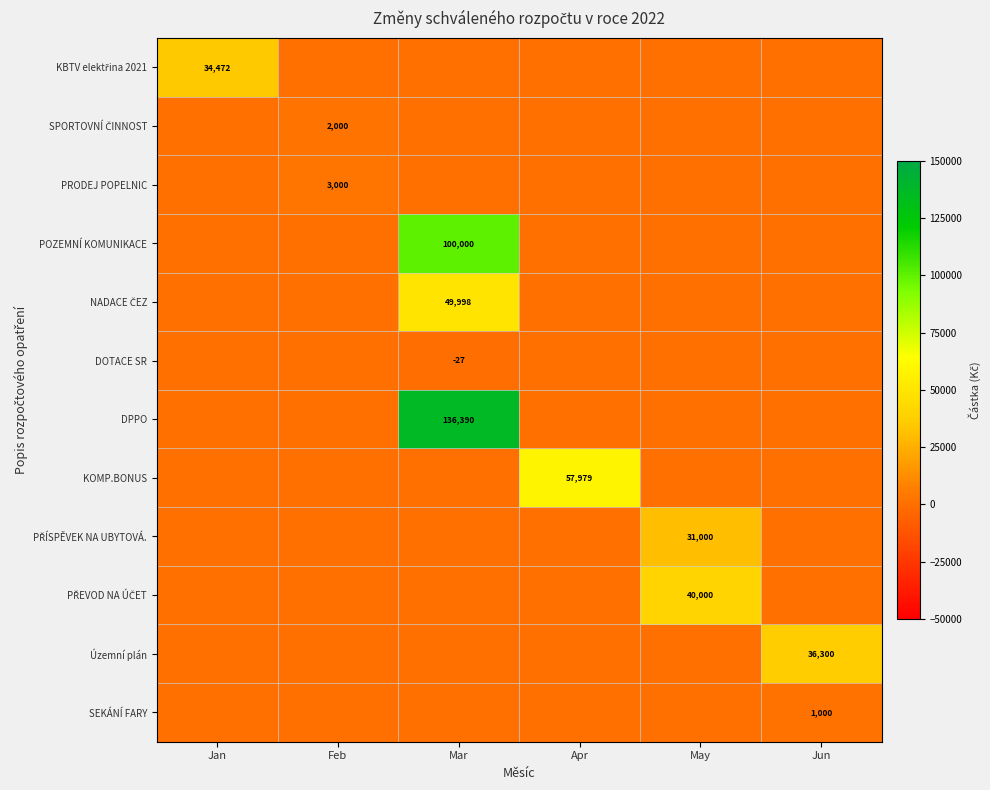

The value of SEKÁNÍ FARY at Jun is 417. True or false?

False